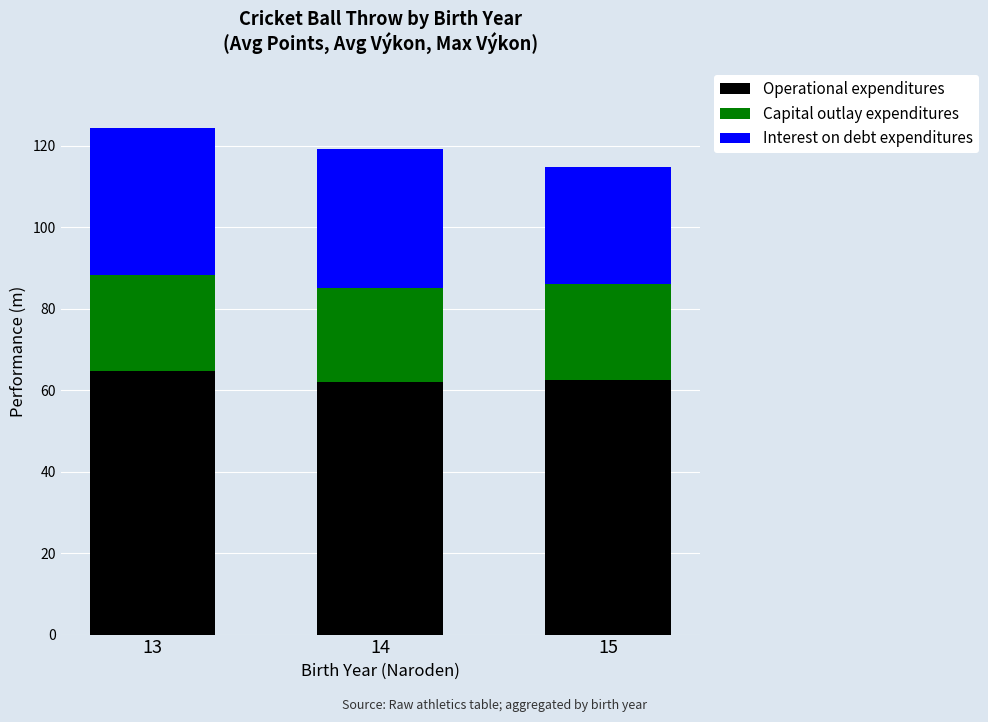

What is the total value across all series at 14?

119.2